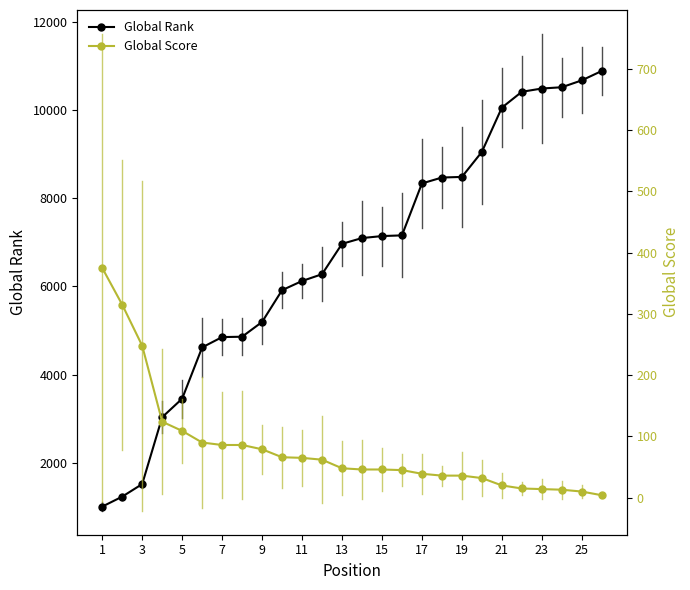

The value of Global Rank at 5 is 3452. True or false?

True